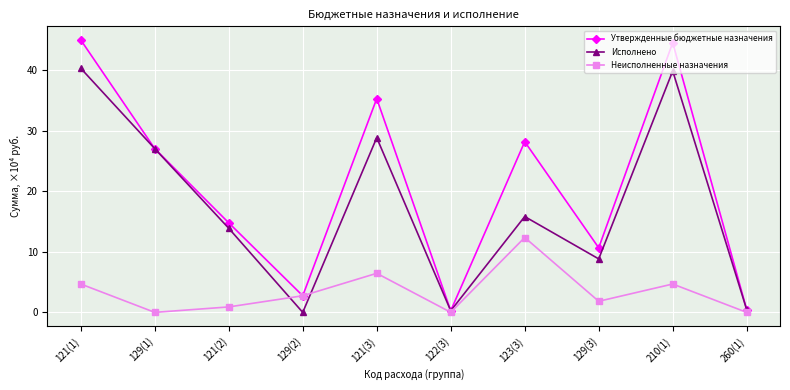

The Утвержденные бюджетные назначения series shows 35.3 at 121(3). True or false?

True